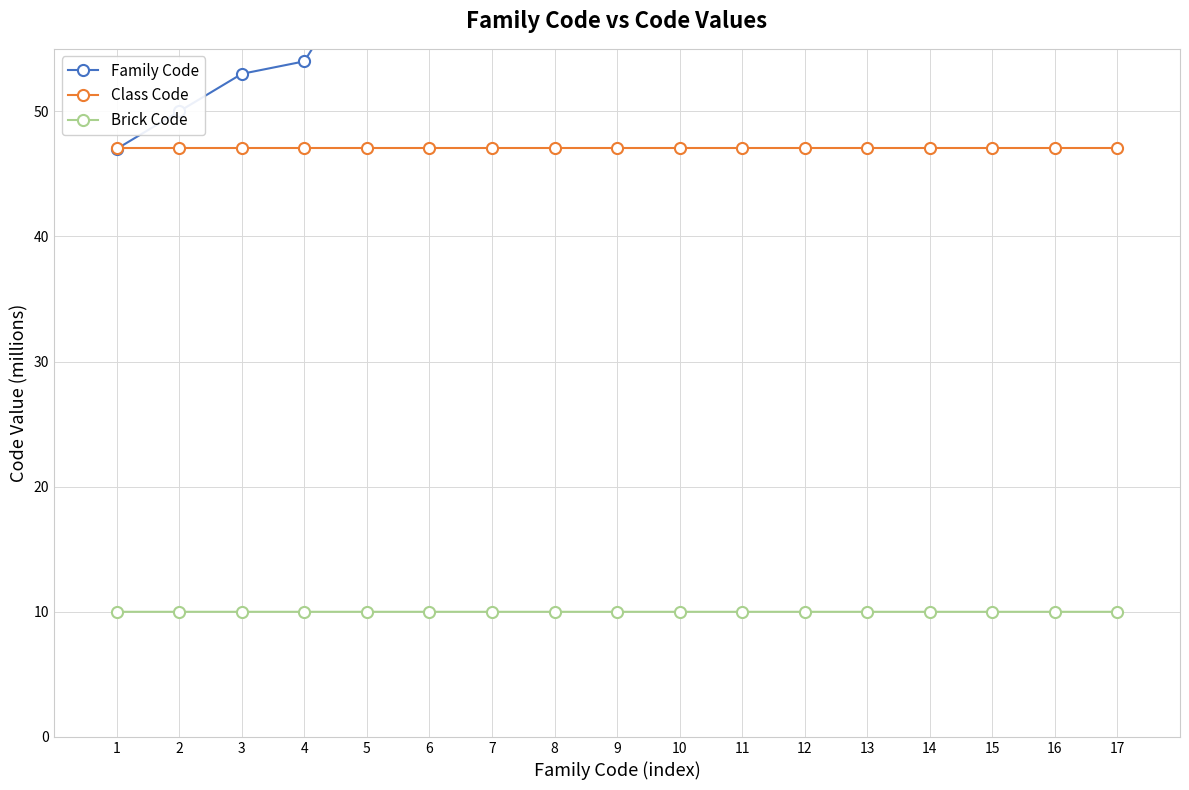

What value does the Brick Code series have at 14?

10.0